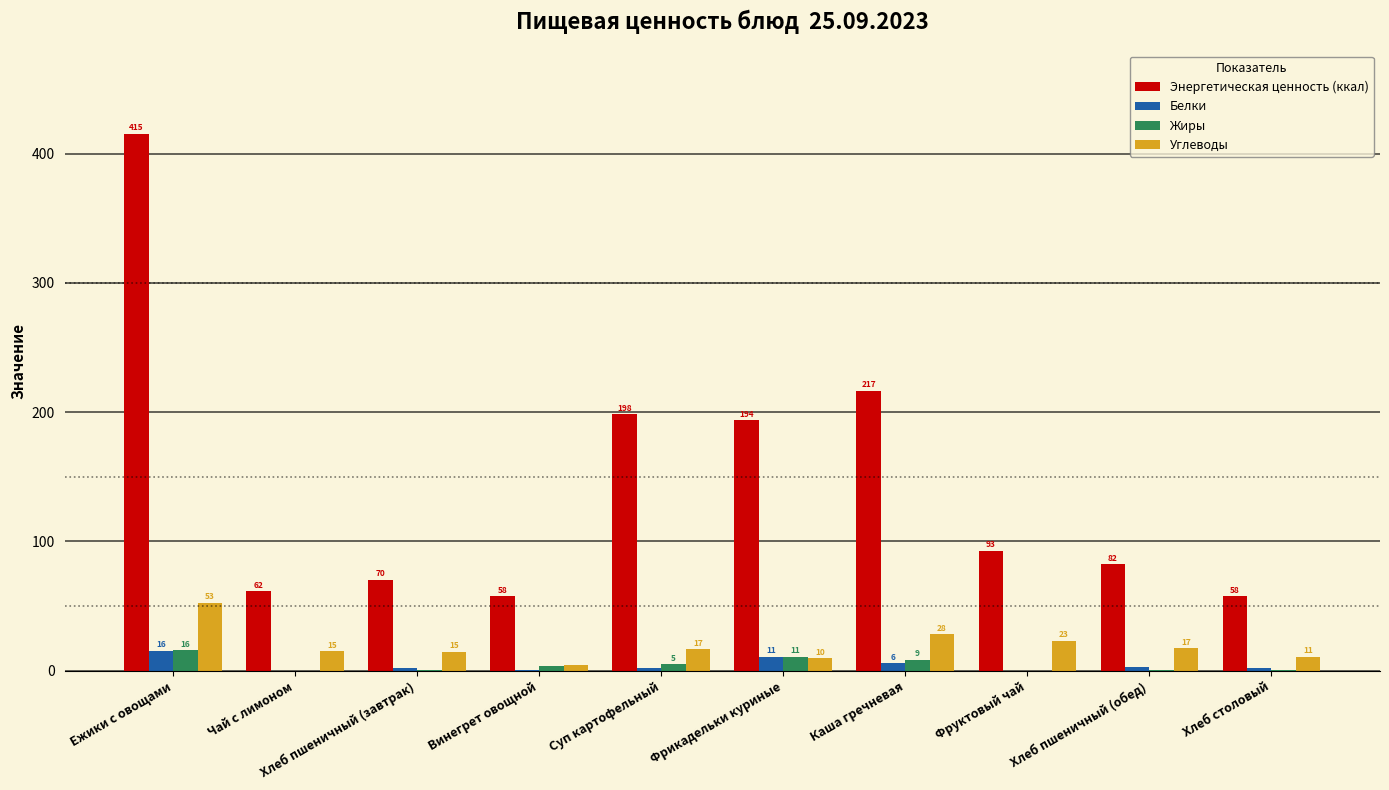

Are the bars grouped side by side (vs. stacked)?

Yes